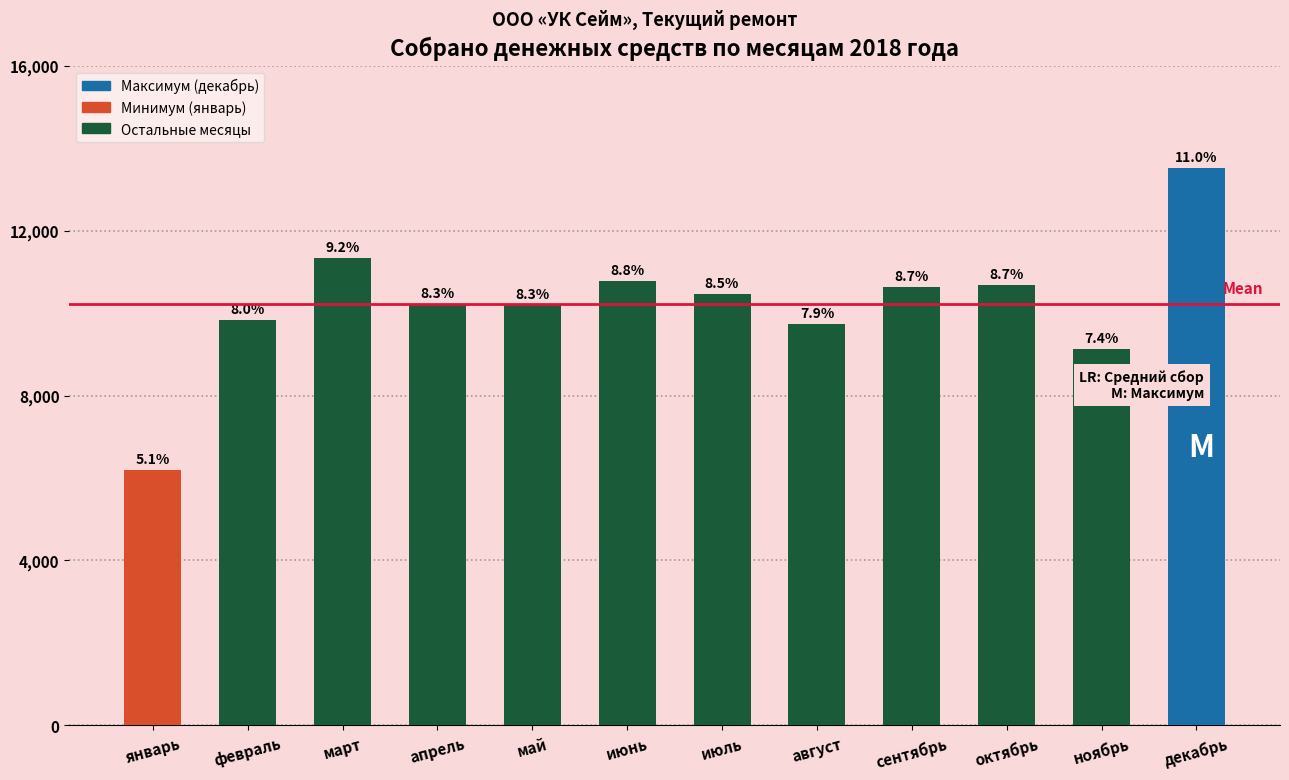

Are the bars horizontal?

No